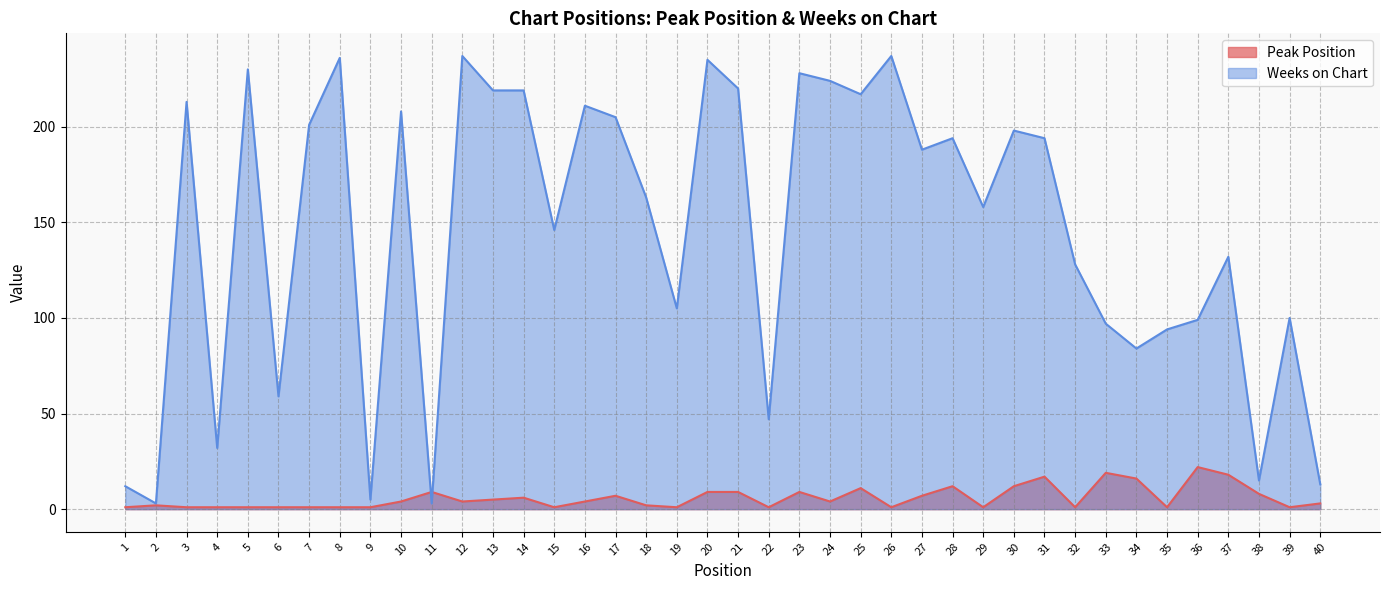

Reading left to right, list all the values displayed in this chart.

Peak Position: 1	2	1	1	1	1	1	1	1	4	9	4	5	6	1	4	7	2	1	9	9	1	9	4	11	1	7	12	1	12	17	1	19	16	1	22	18	8	1	3
Weeks on Chart: 12	3	213	32	230	59	201	236	5	208	3	237	219	219	146	211	205	163	105	235	220	47	228	224	217	237	188	194	158	198	194	128	97	84	94	99	132	15	100	13